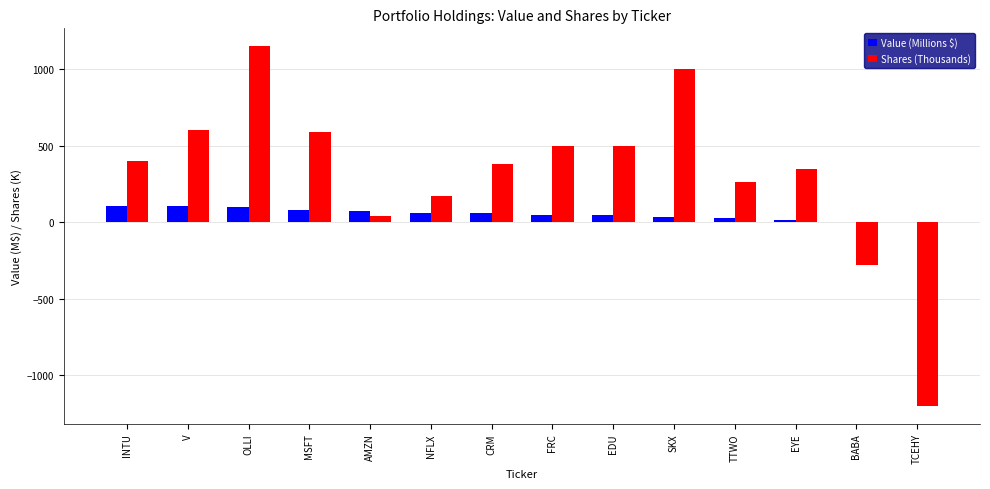

What is the sum of all Shares (Thousands) values?

4457.0